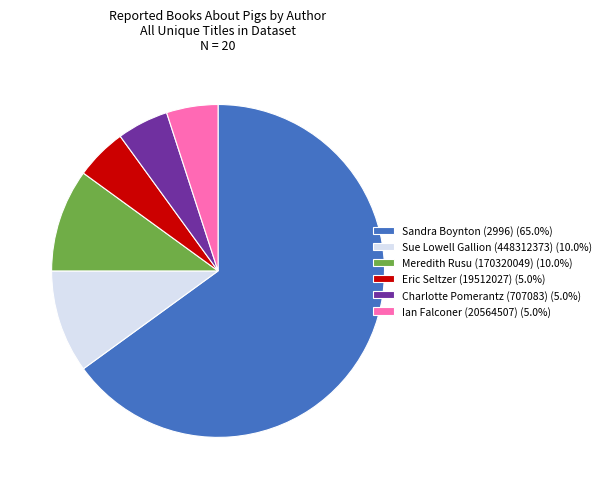

What is the ratio of the value at Charlotte Pomerantz (707083) (5.0%) to the value at Eric Seltzer (19512027) (5.0%)?

1.0